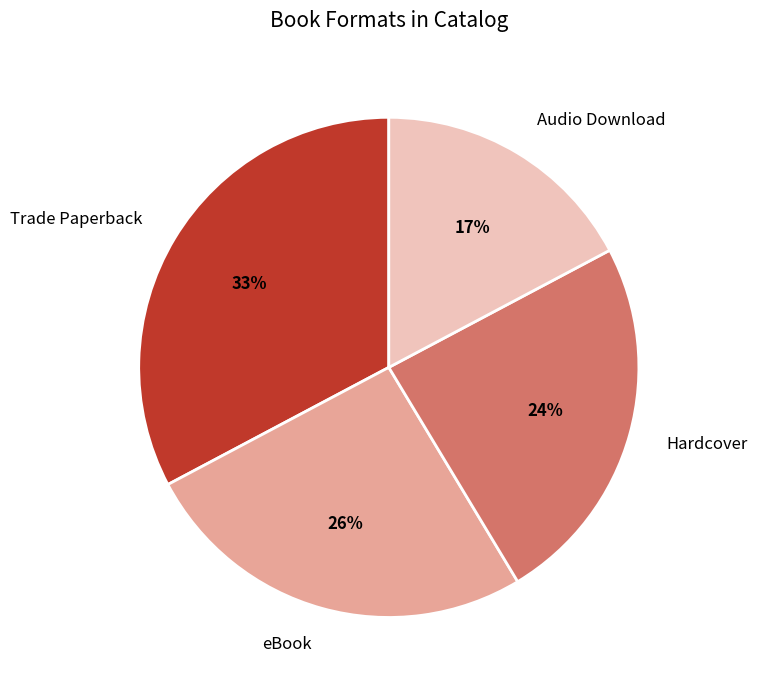

Which slice is the largest?

Trade Paperback